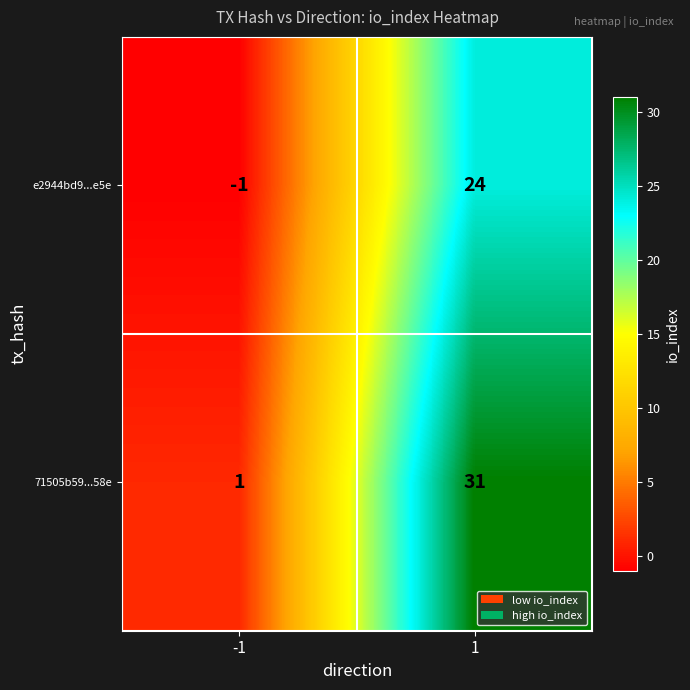

True or false: e2944bd9...e5e has a value of -1 at -1.

True